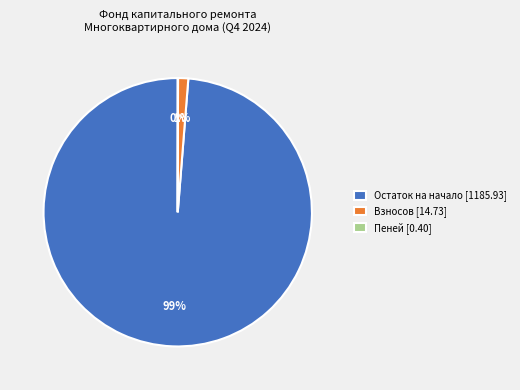

To the nearest percent, what is the average slice percentage?

33%